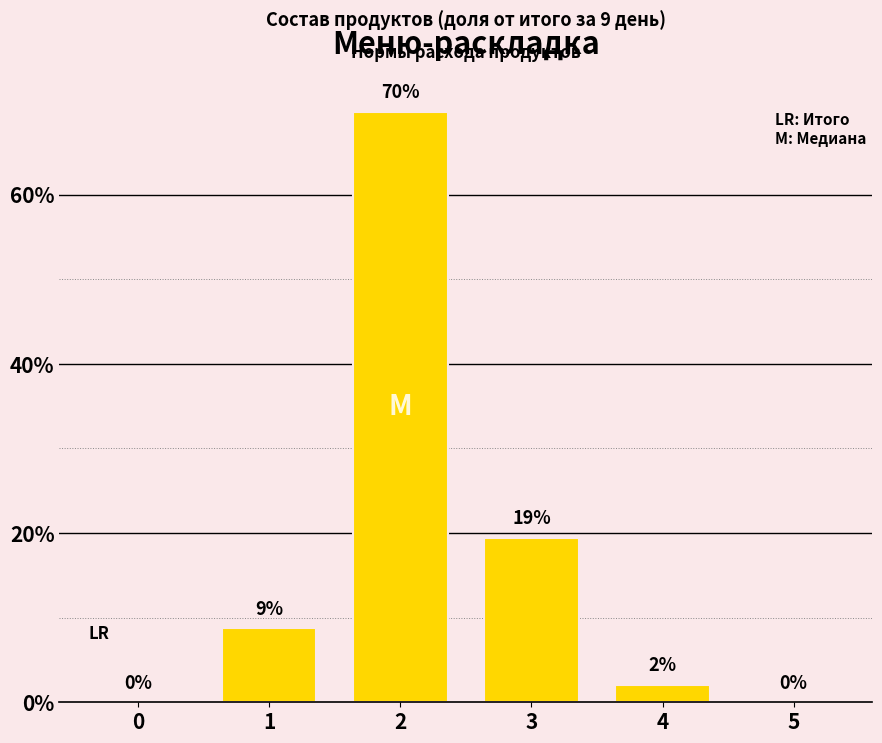

Read the value at 2.

69.8